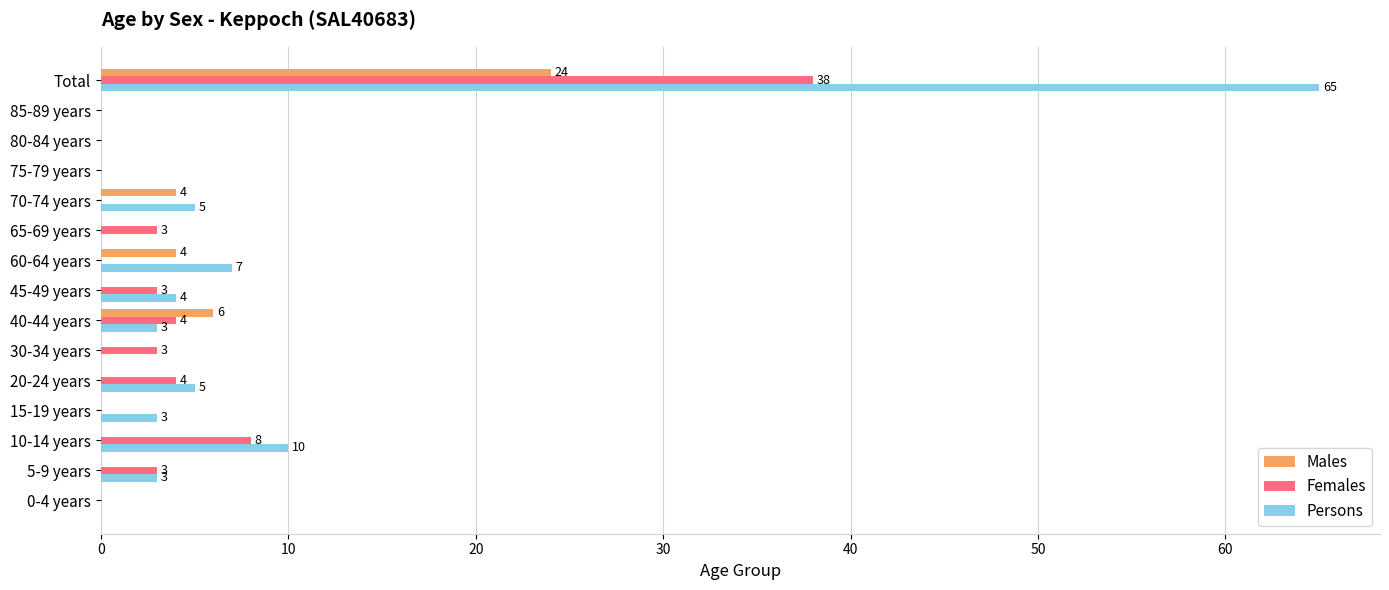

At which label is Females closest to 19?

10-14 years